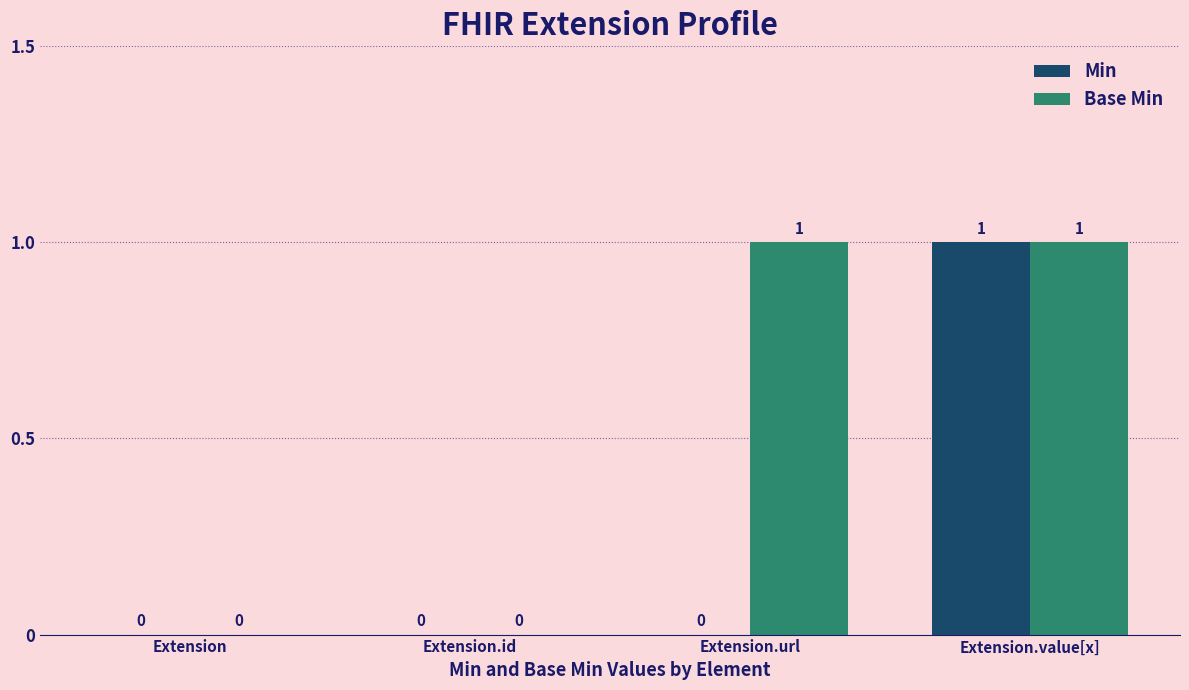

At which category is the sum across all series the highest?

Extension.value[x]